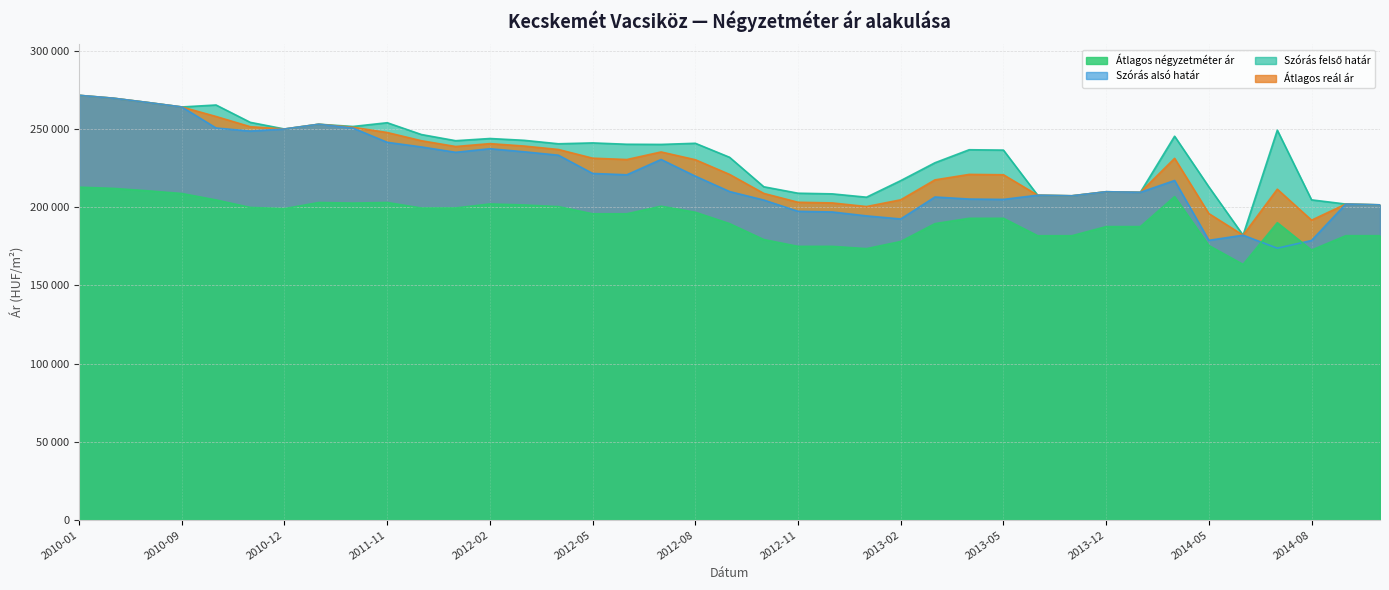

What is the sum of all Szórás felső határ values?

9094106